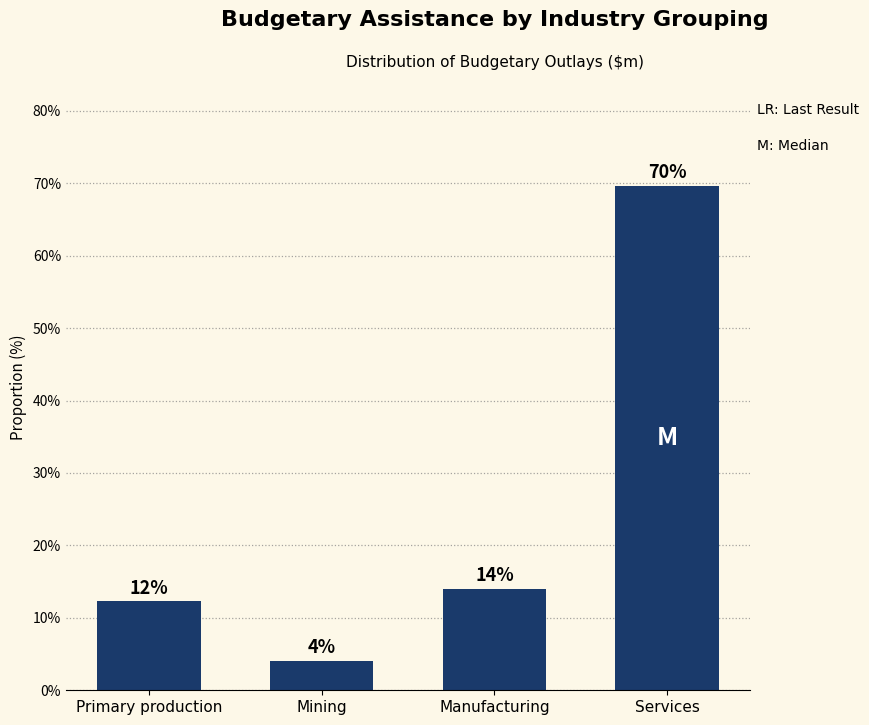

What value does the data have at Manufacturing?

14.0